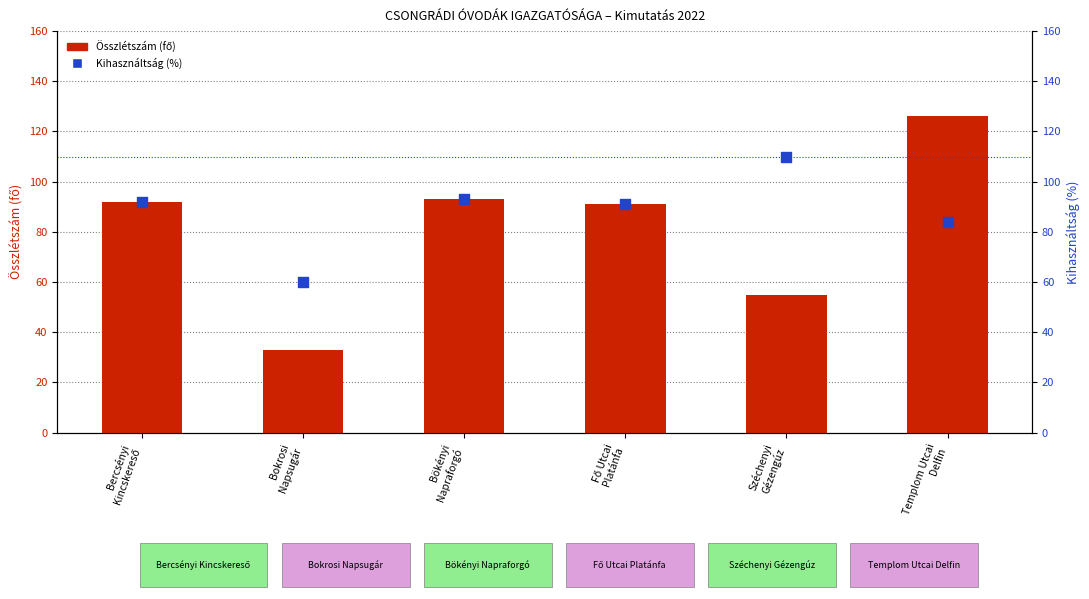

At how many categories does at least one series exceed 92?

3